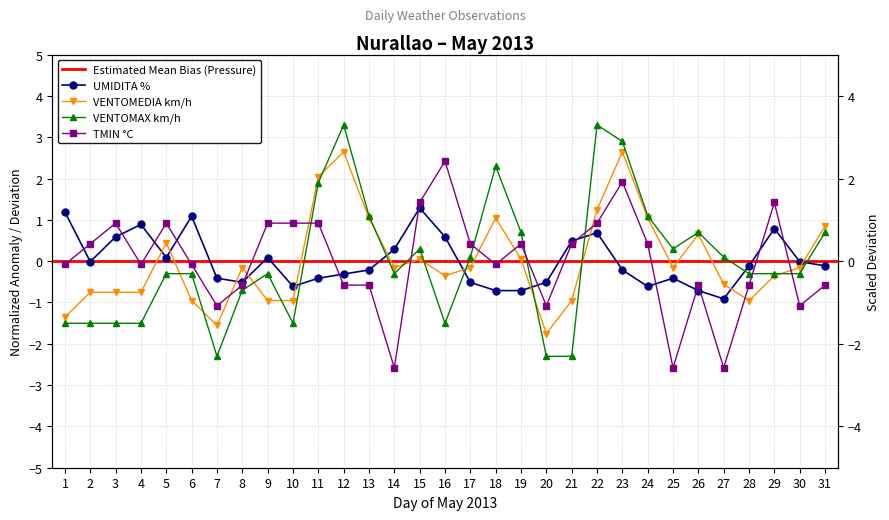

How many interior local peaks does the UMIDITA % series have?

7